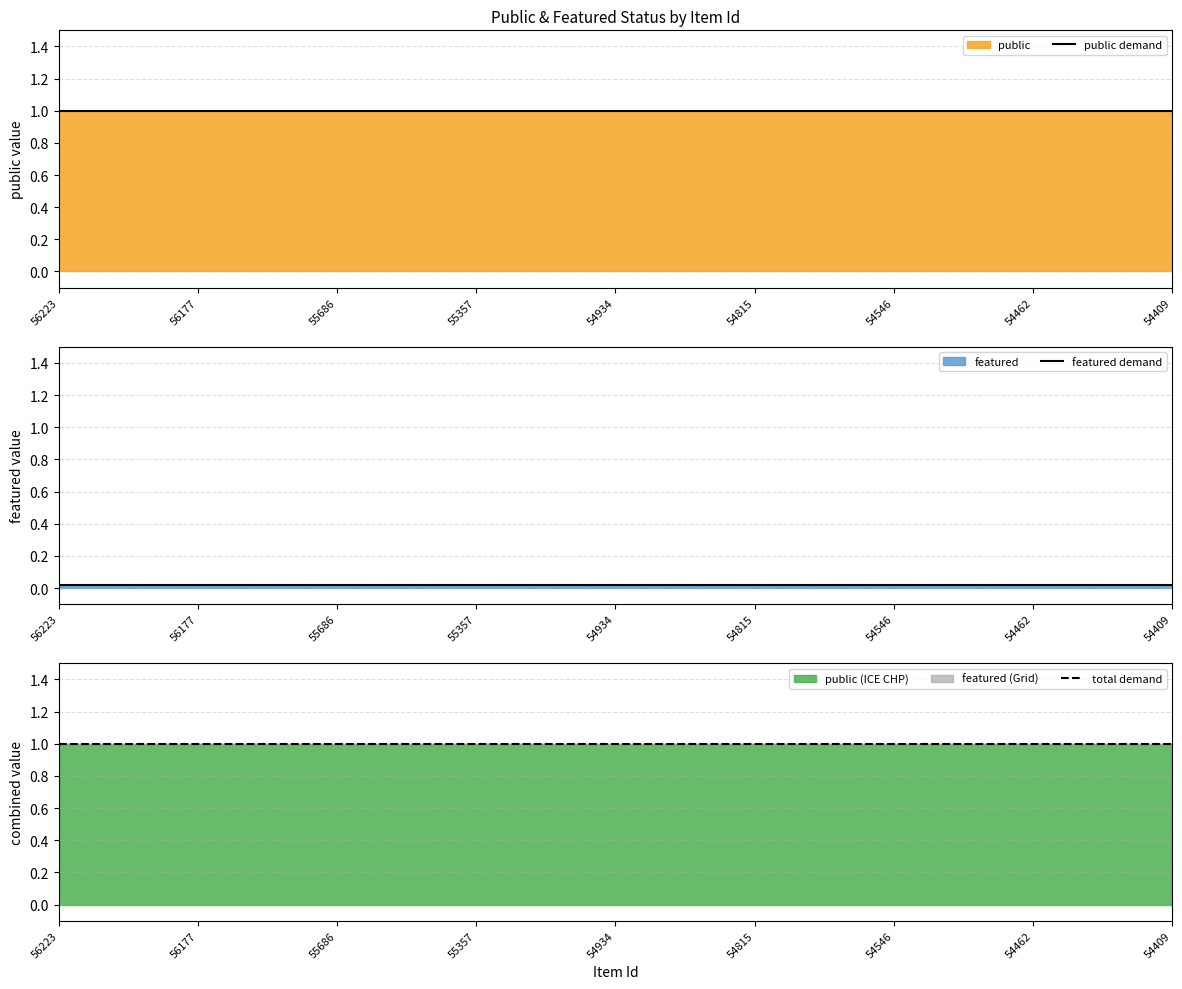

True or false: total demand and featured demand cross at least once.

False